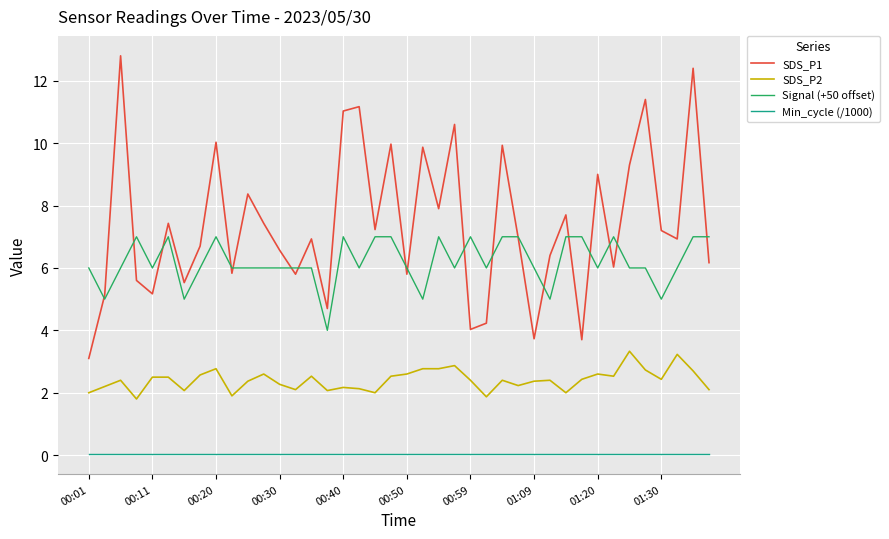

What is the maximum value shown in the chart?

12.8